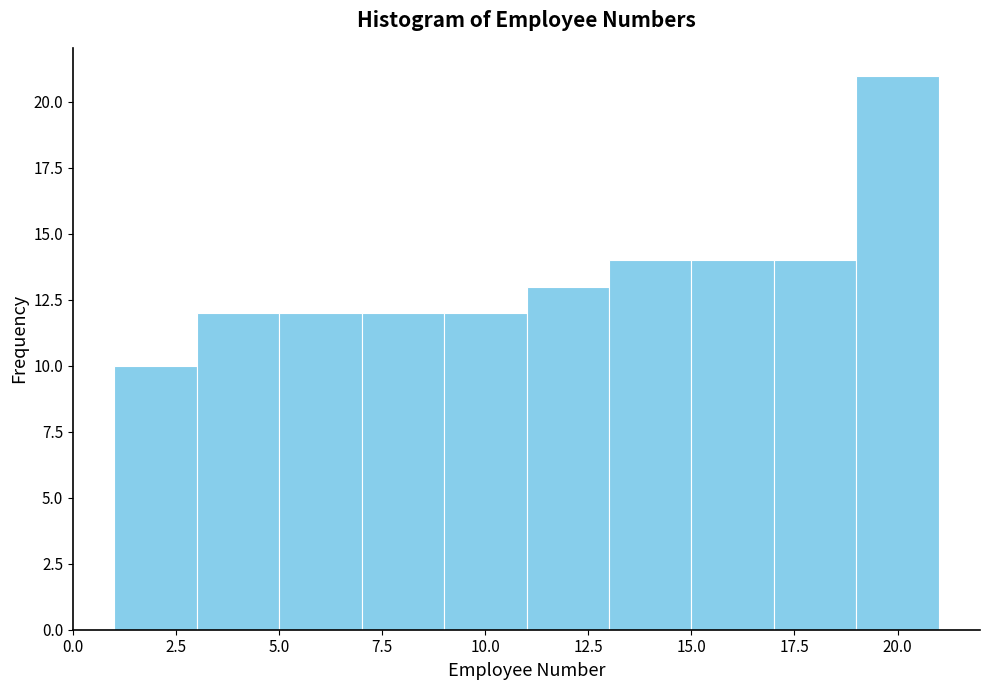

How tall is the bar that spans 9 to 11 on the x-axis? The values are not printed on the chart, so give them approximately, as read against the axis.

12